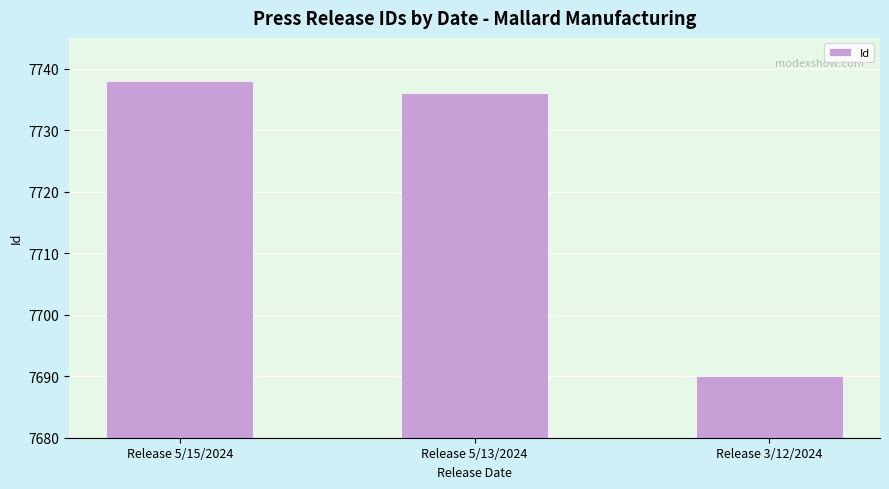

How many series are shown in this chart?

1